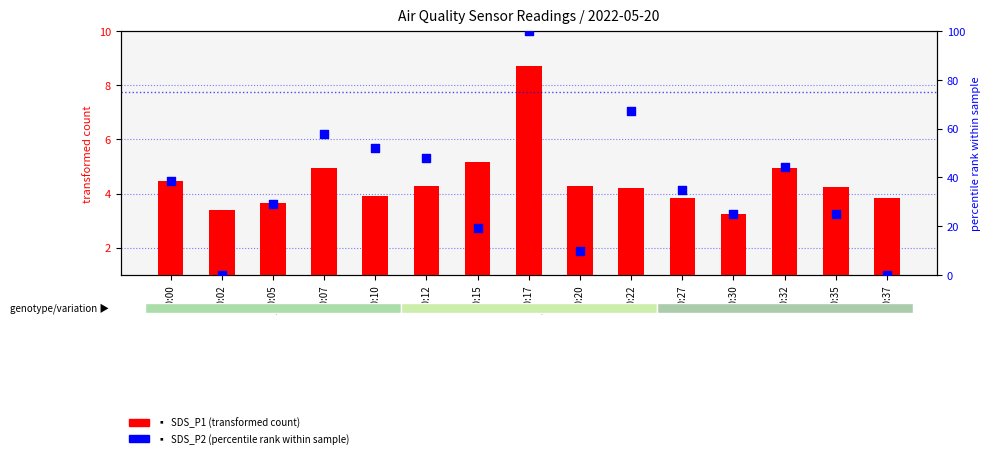

Is the value of SDS_P1 (transformed count) at 00:32 greater than the value of SDS_P2 (percentile rank) at 00:27?

No